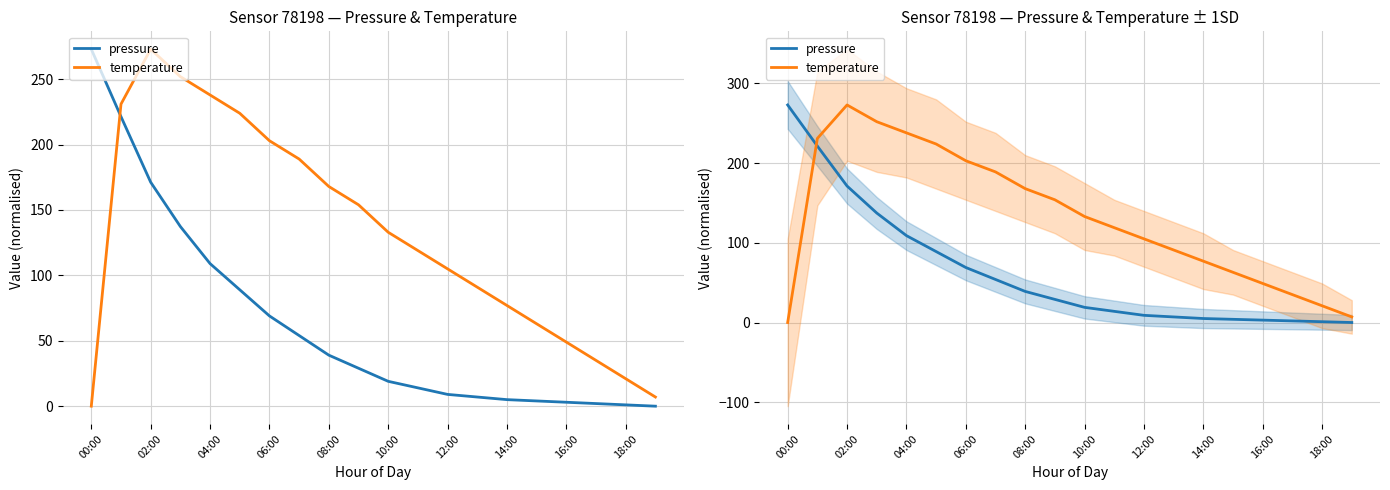

How many intersections are there between temperature and pressure?

1